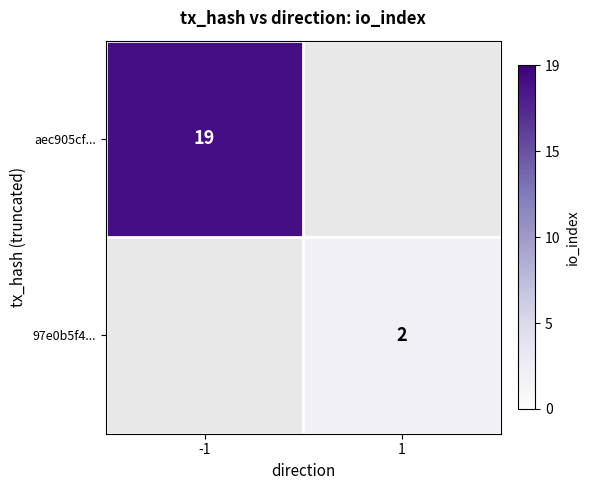

At which category is the sum across all series the highest?

-1